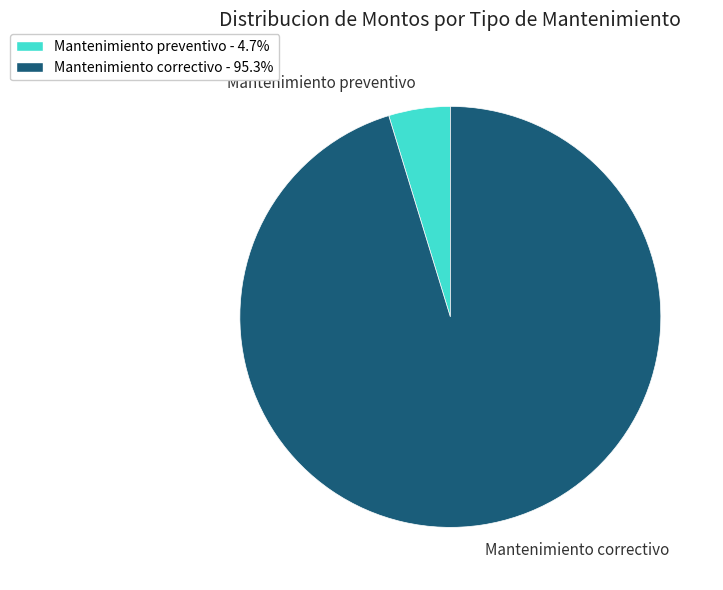

Combined, do Mantenimiento correctivo and Mantenimiento preventivo account for over 50%?

Yes